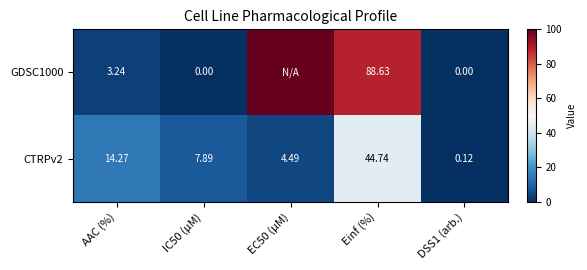

Is the value of GDSC1000 at Einf (%) greater than the value of CTRPv2 at Einf (%)?

Yes